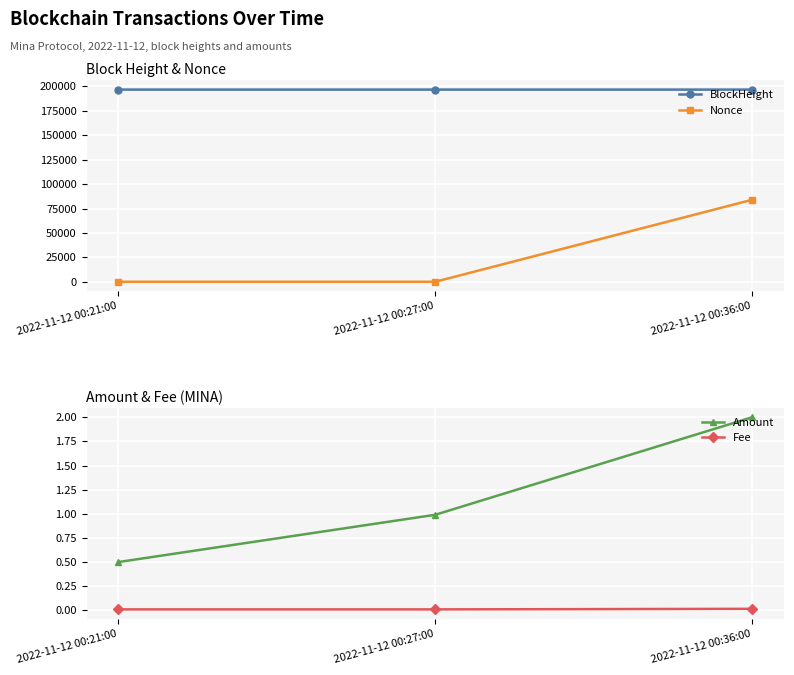

Is it true that Amount equals 0.1 at 2022-11-12 00:21:00?

False